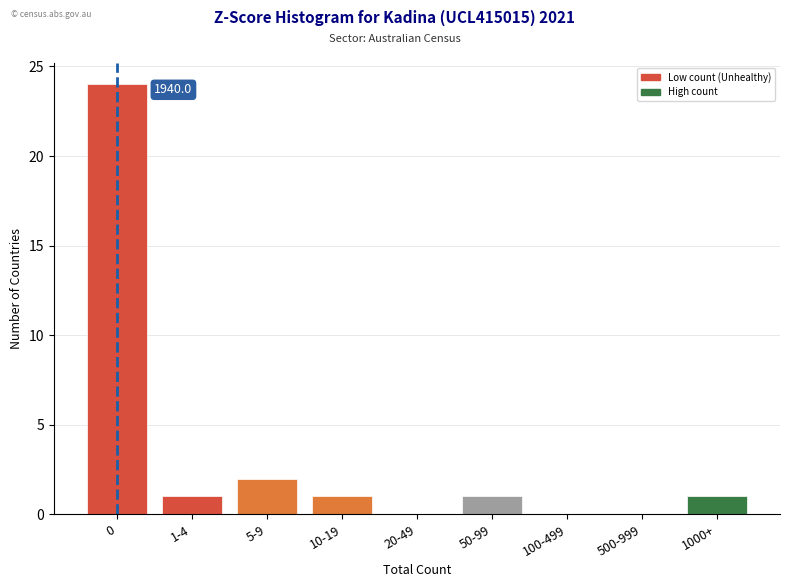

Reading left to right, list all the values displayed in this chart.

0=24	1-4=1	5-9=2	10-19=1	20-49=0	50-99=1	100-499=0	500-999=0	1000+=1